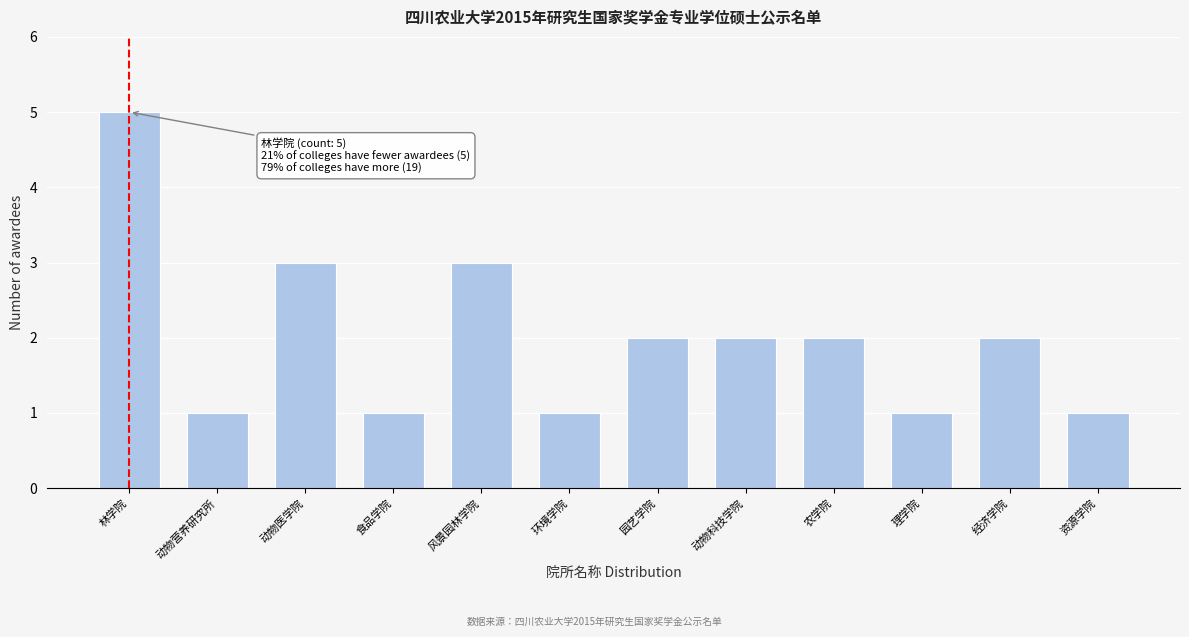

Reading right to left, what are all the values shown in this chart?

资源学院=1	经济学院=2	理学院=1	农学院=2	动物科技学院=2	园艺学院=2	环境学院=1	风景园林学院=3	食品学院=1	动物医学院=3	动物营养研究所=1	林学院=5